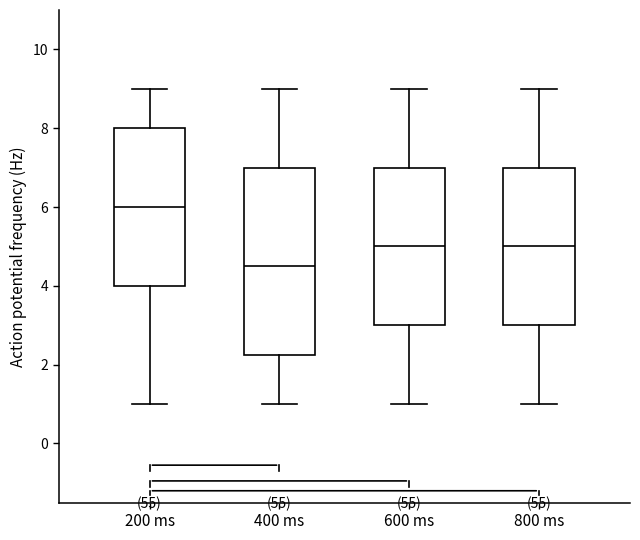

Which box has the lowest median line?

400 ms